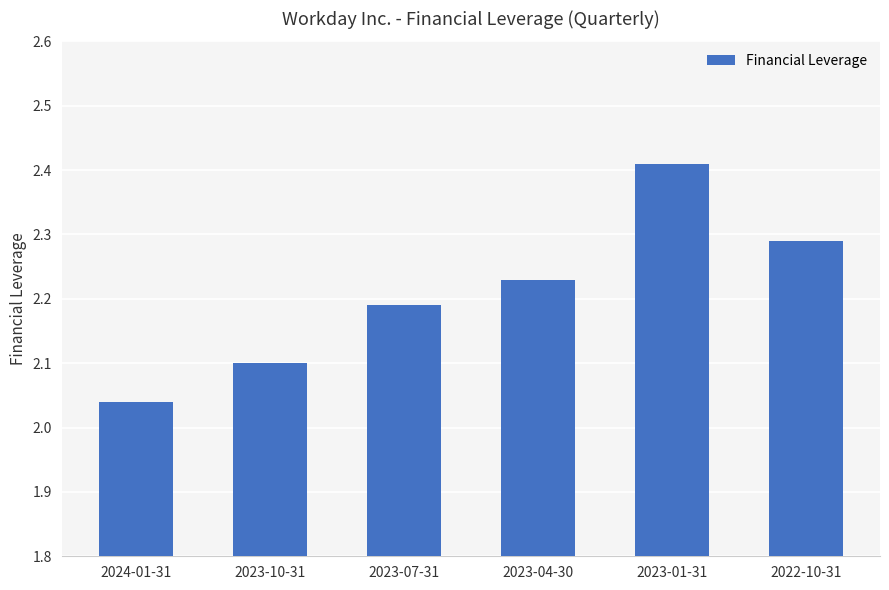

Does the chart contain any negative values?

No